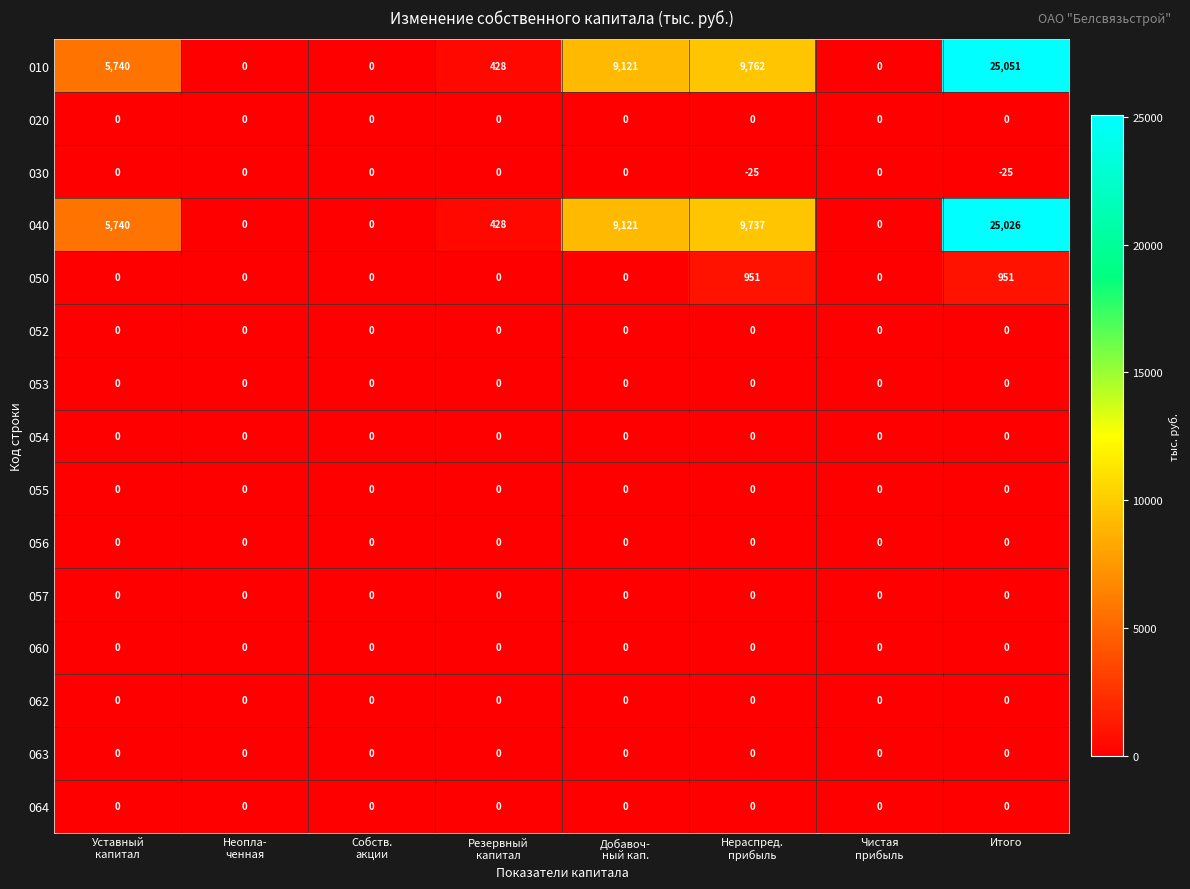

Which label corresponds to the largest value in the chart?

Итого